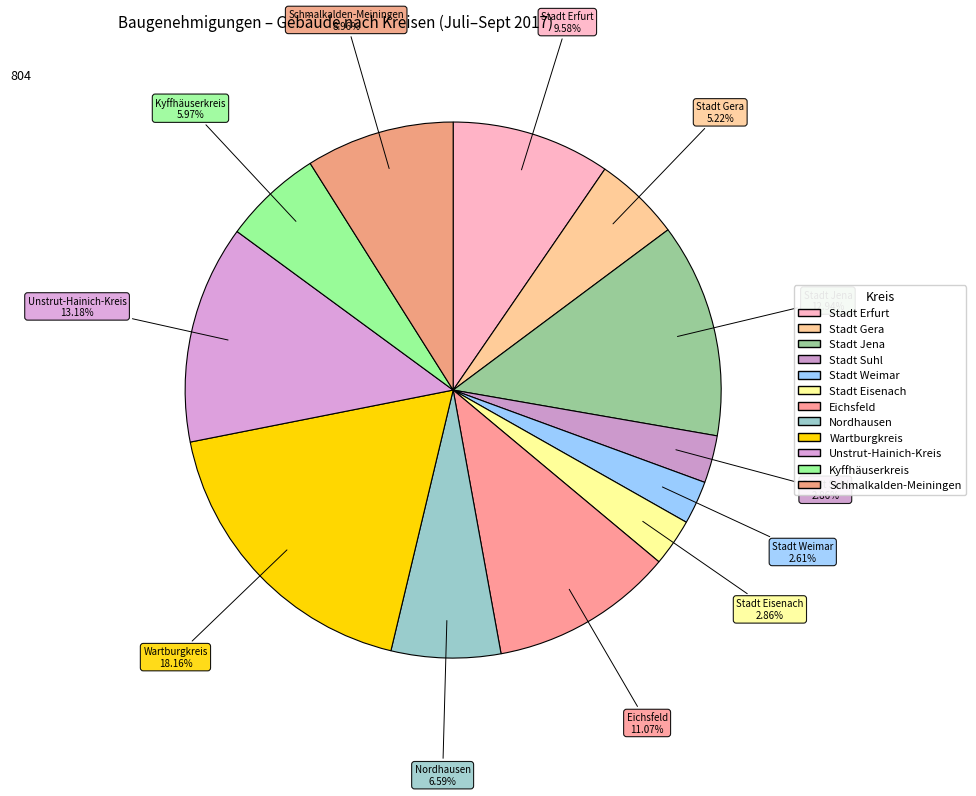

Combined, what portion of the pie is Kyffhäuserkreis and Stadt Suhl?

8.8%